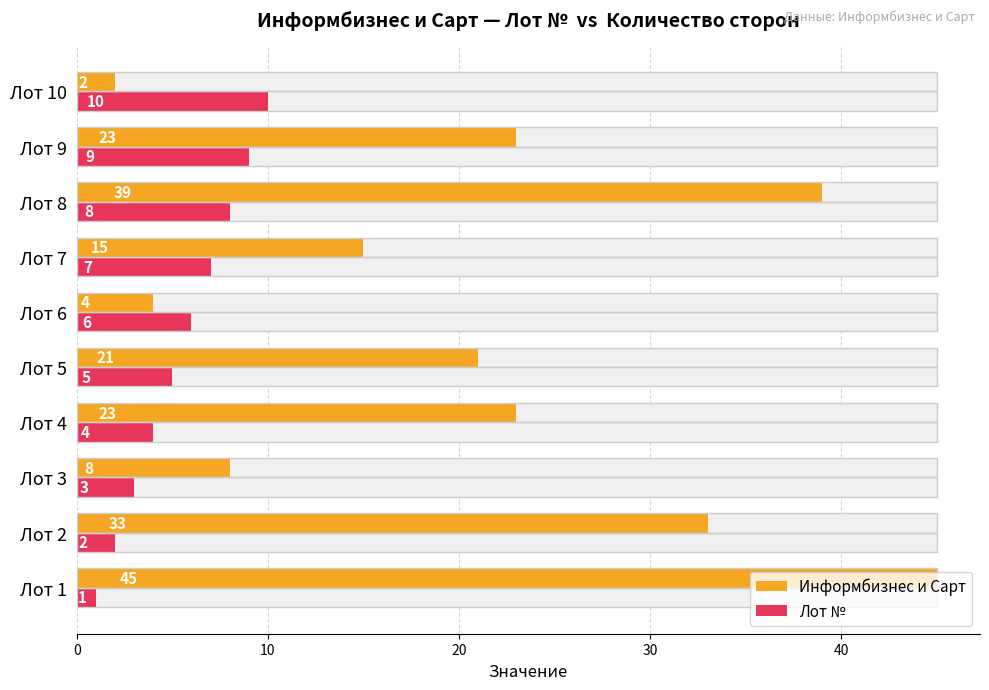

Rank the series by their average value, from highest to lowest.

Информбизнес и Сарт, Лот №